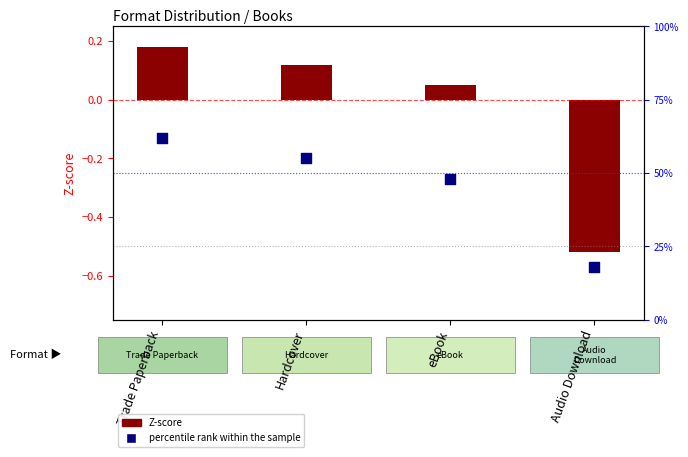

Which series contains the highest Y value?

percentile rank within the sample